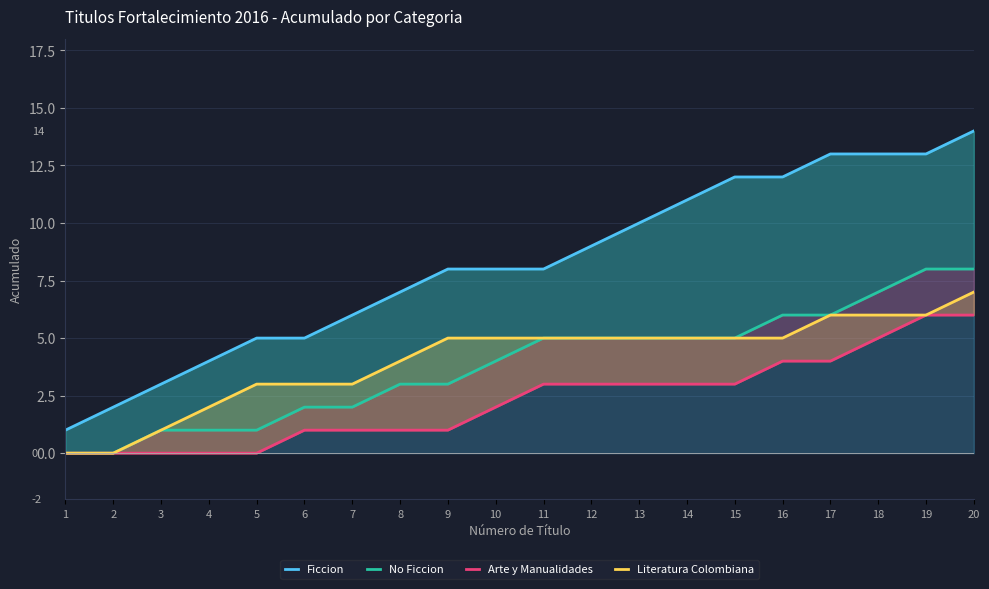

True or false: No Ficcion and Arte y Manualidades intersect in this chart.

False